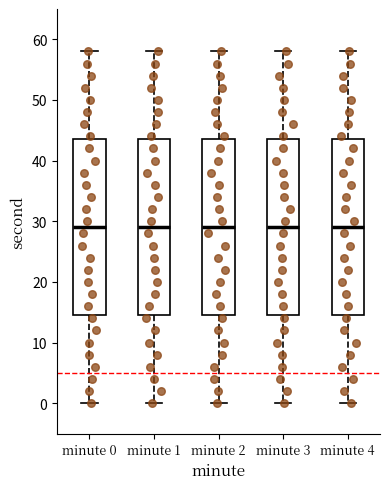

Where is the upper edge of the box for minute 4 on the y-axis? The values are not printed on the chart, so give them approximately, as read against the axis.

44